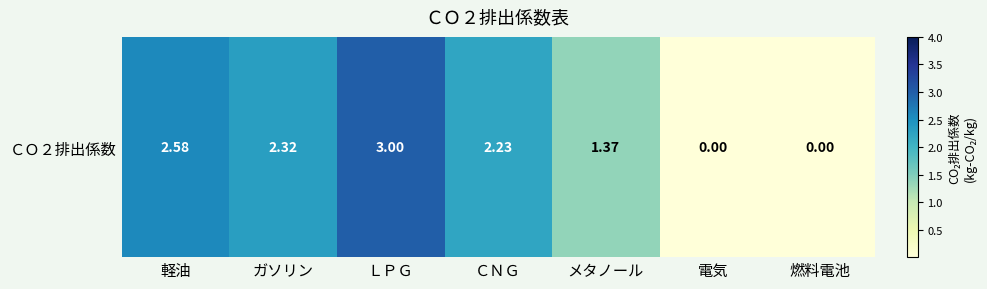

Which label corresponds to the largest value in the chart?

ＬＰＧ